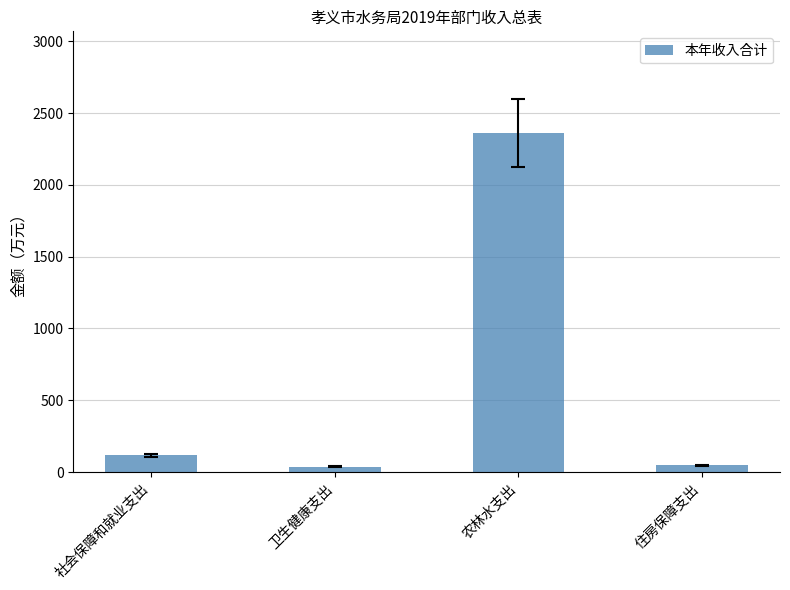

The chart shows a value of 2361.0 at 农林水支出. True or false?

True